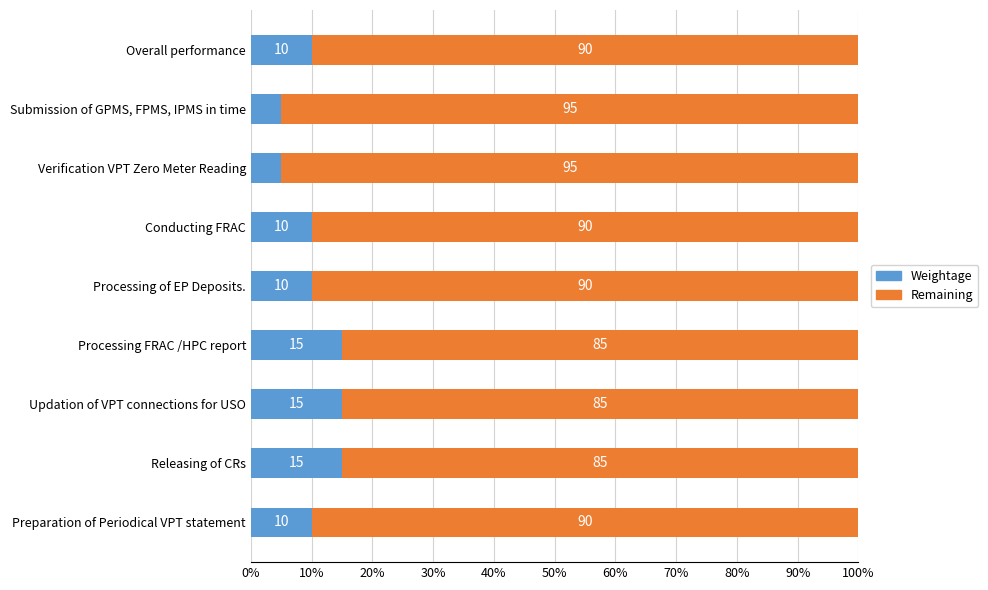

What are all the series names shown in the legend?

Weightage, Remaining